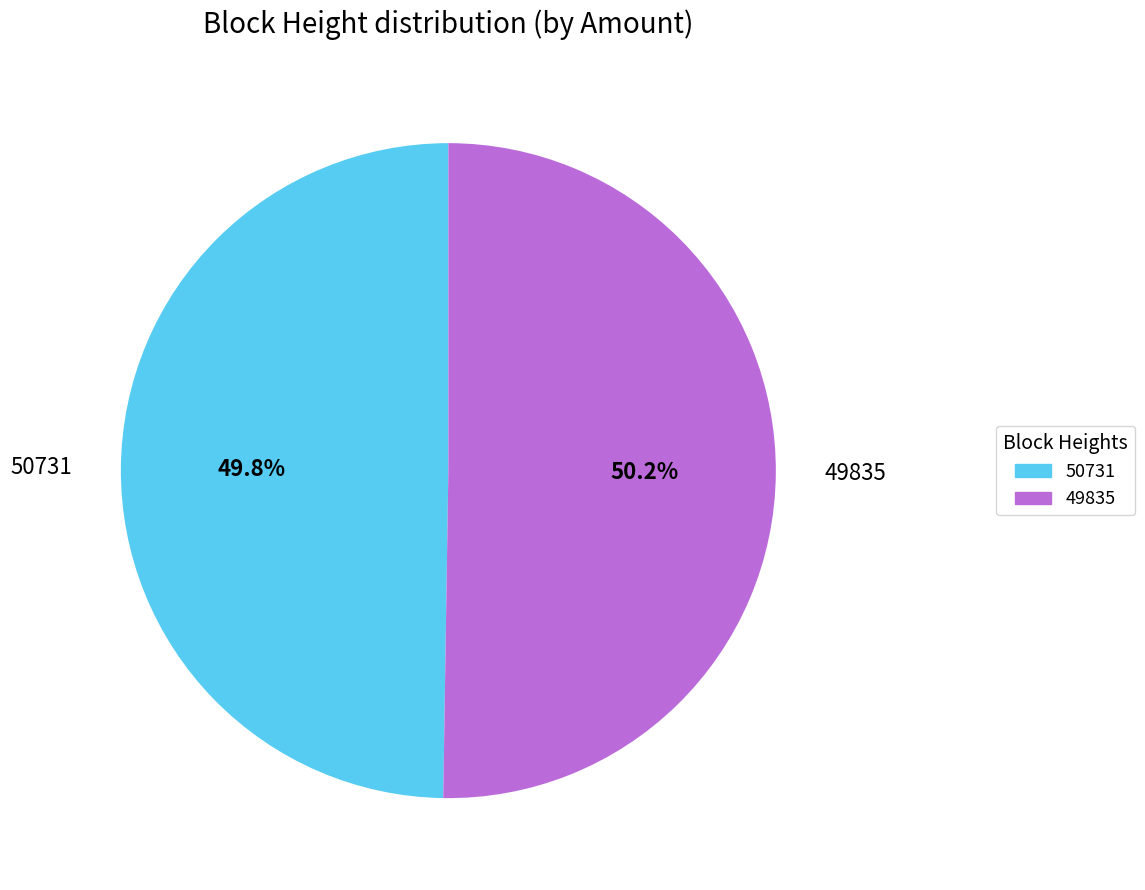

To the nearest percent, what is the combined percentage of 50731 and 49835?

100%